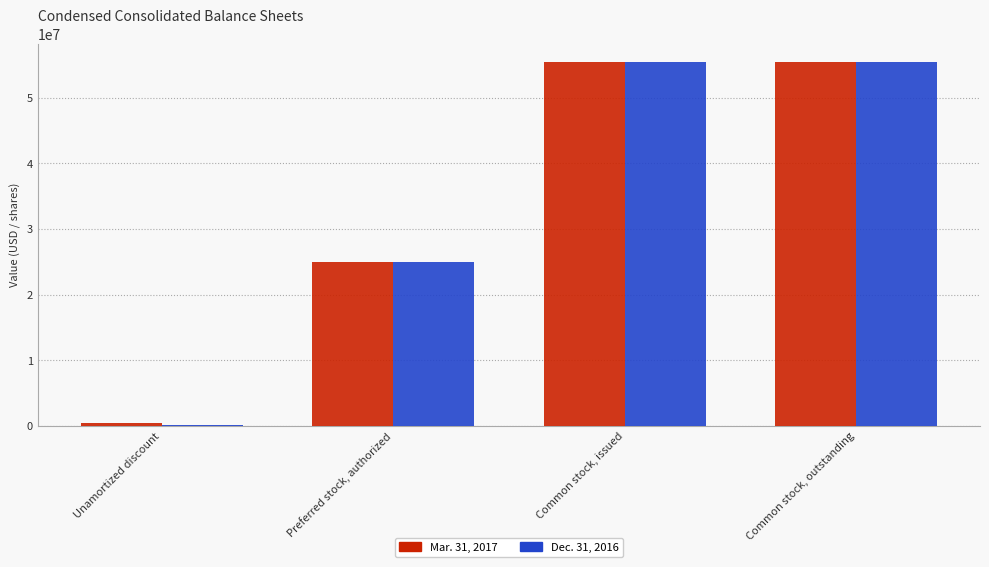

The Mar. 31, 2017 series shows 420326 at Unamortized discount. True or false?

True